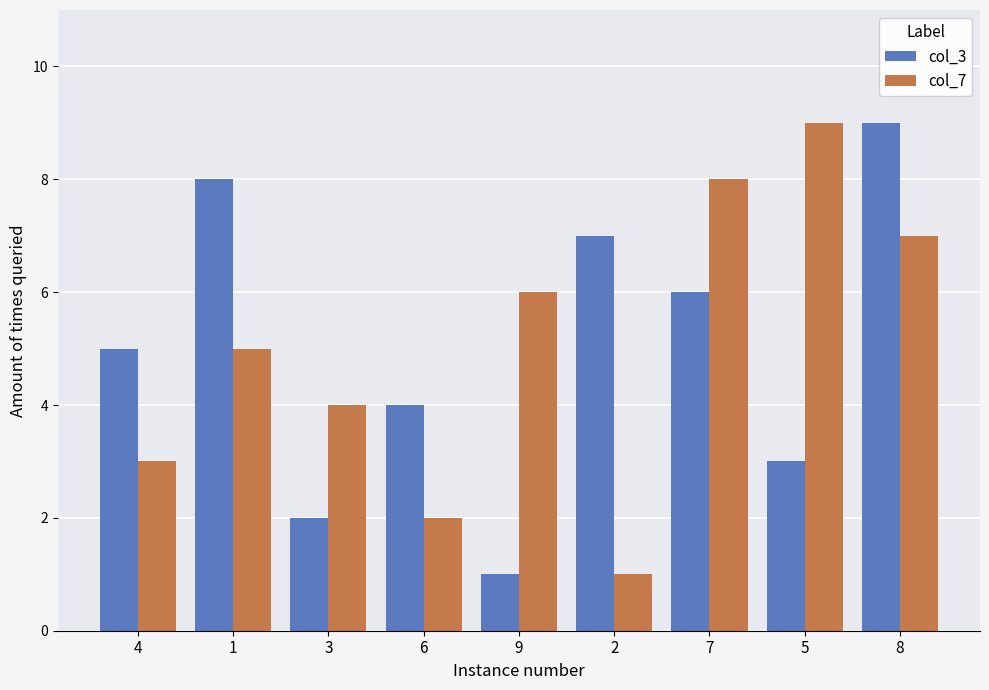

How many series are shown in this chart?

2